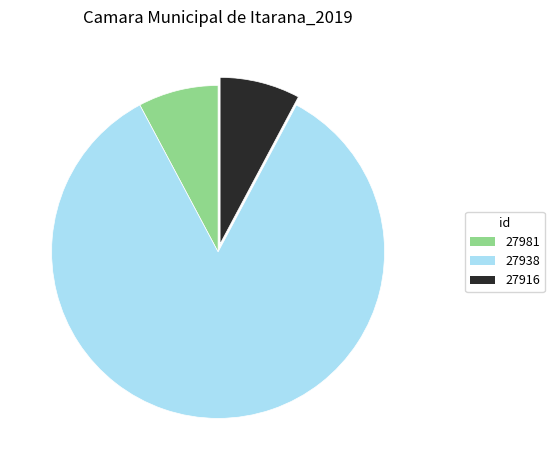

How many segments does this pie chart have?

3